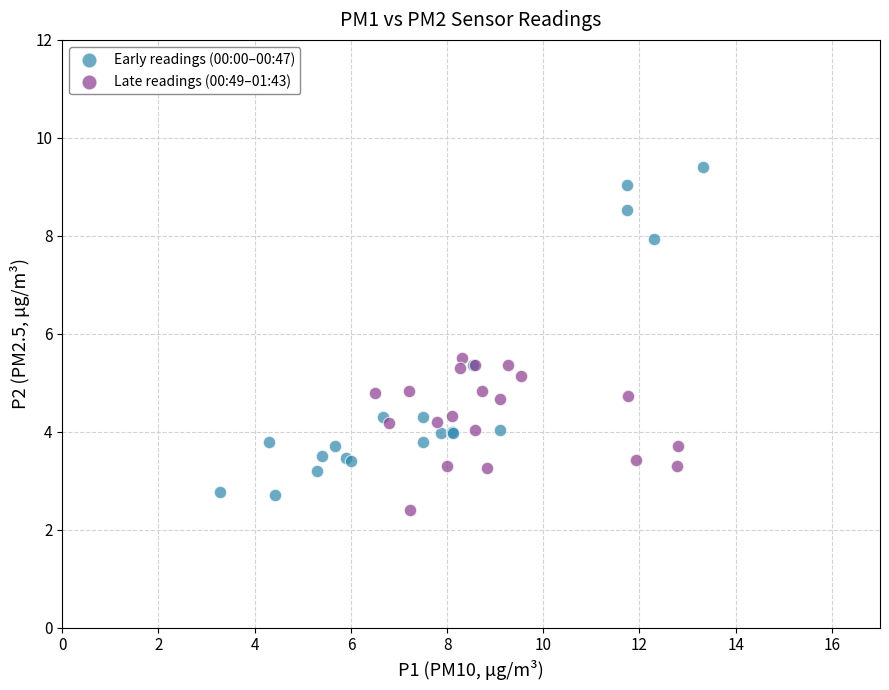

Which series has the largest Y range (max minus min)?

Early readings (00:00–00:47)